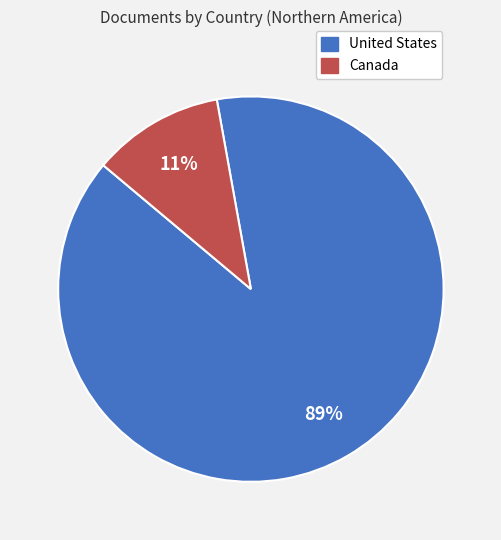

Count the number of slices in the pie.

2